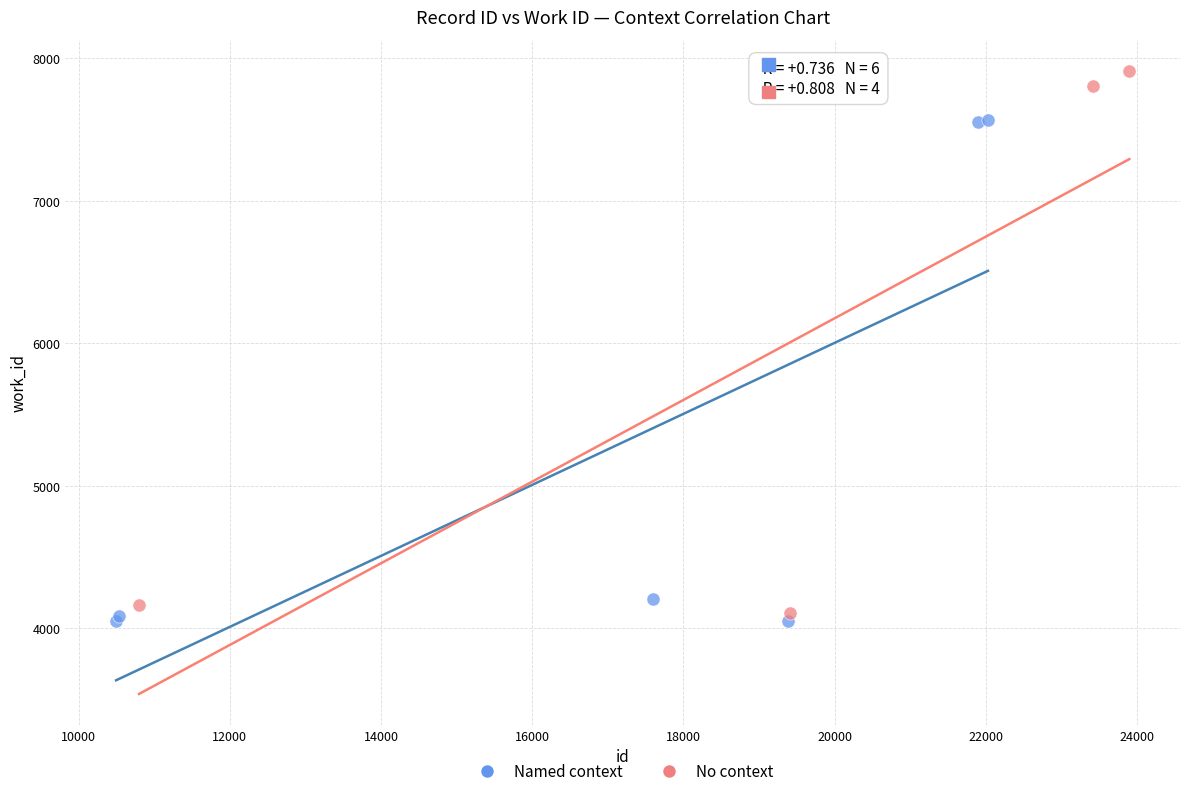

Which series contains the highest Y value?

No context